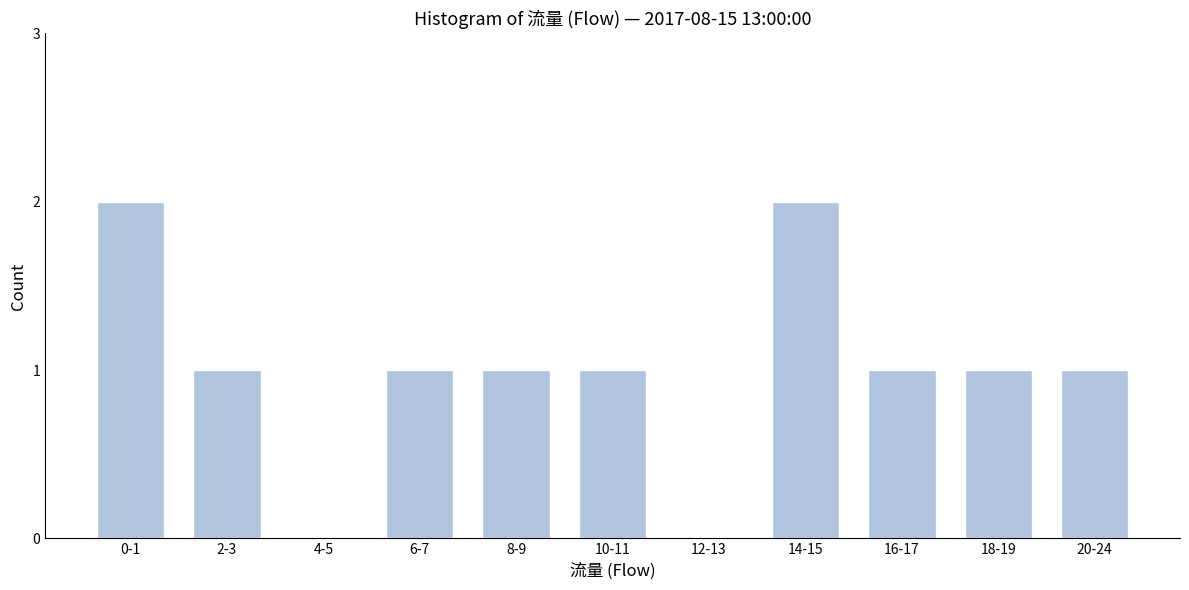

Reading left to right, transcribe all the data shown in this chart.

0-1=2	2-3=1	4-5=0	6-7=1	8-9=1	10-11=1	12-13=0	14-15=2	16-17=1	18-19=1	20-24=1